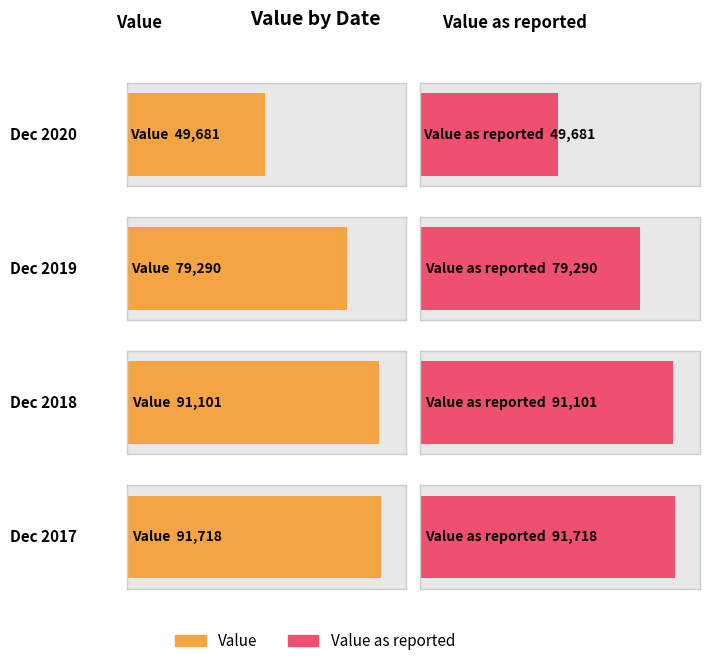

What is the approximate value of Value as reported at Dec 2018?

91100.7